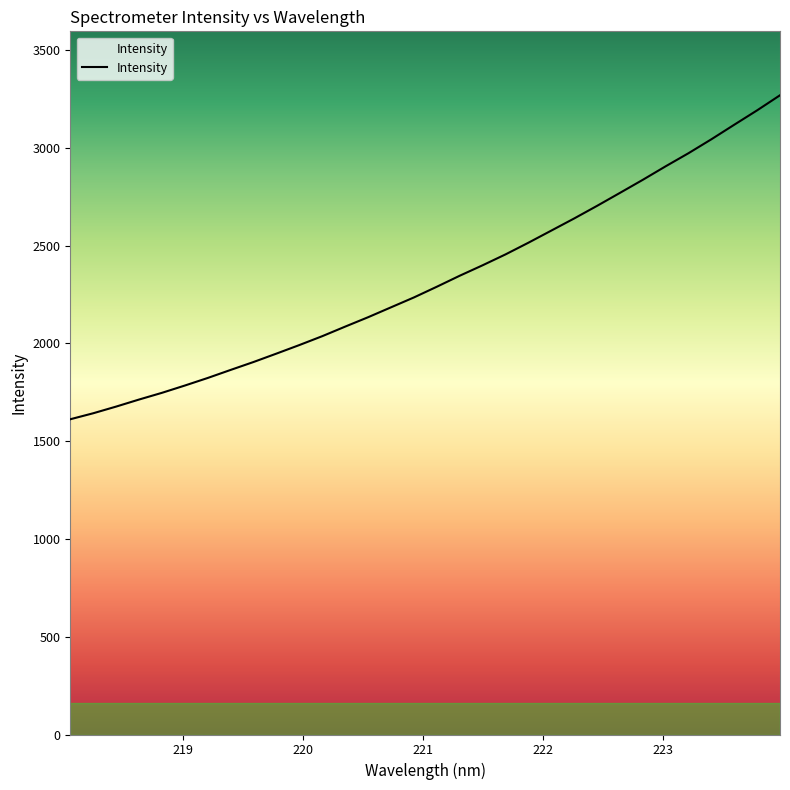

What is the difference between the maximum and minimum values?

1656.4